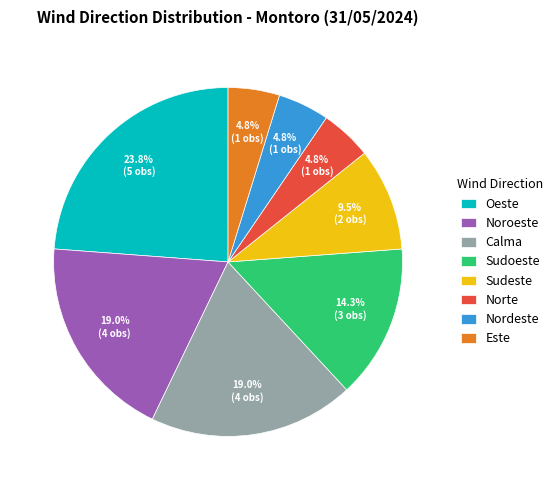

True or false: Noroeste accounts for 30% of the total.

False